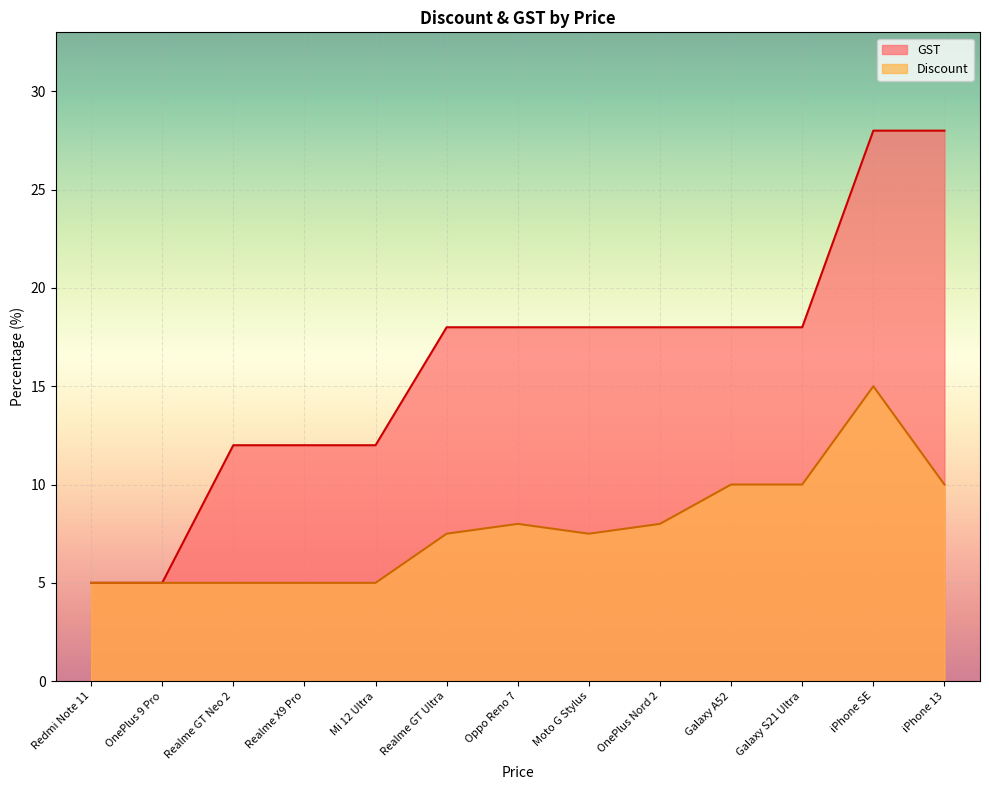

What is the greatest value displayed?

28.0